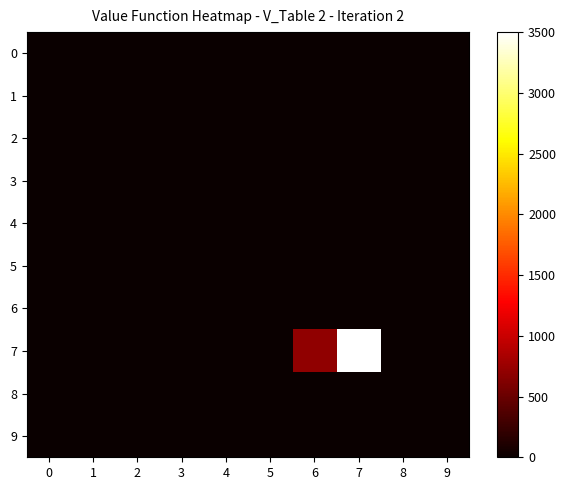

At how many categories does at least one series exceed 2053?

1